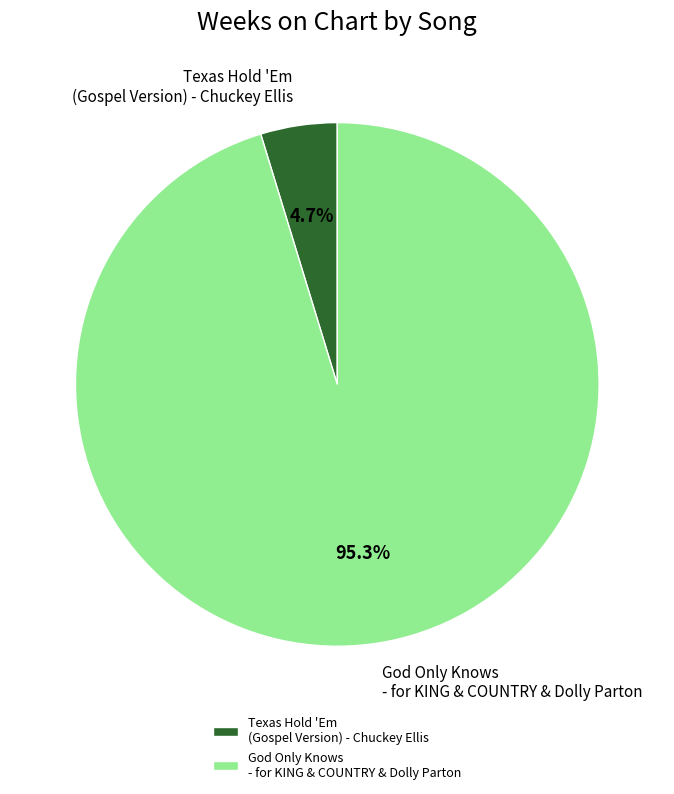

To the nearest percent, what percentage of the pie is Texas Hold 'Em (Gospel Version)?

5%